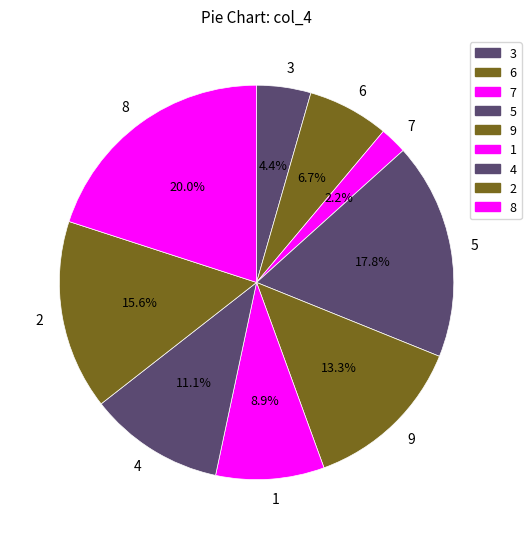

Count the number of slices in the pie.

9